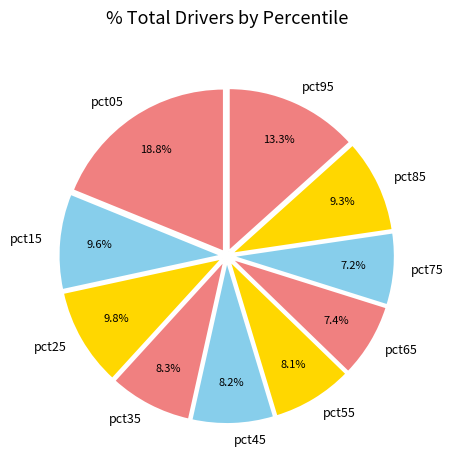

The pct55 slice represents 13% of the pie. True or false?

False